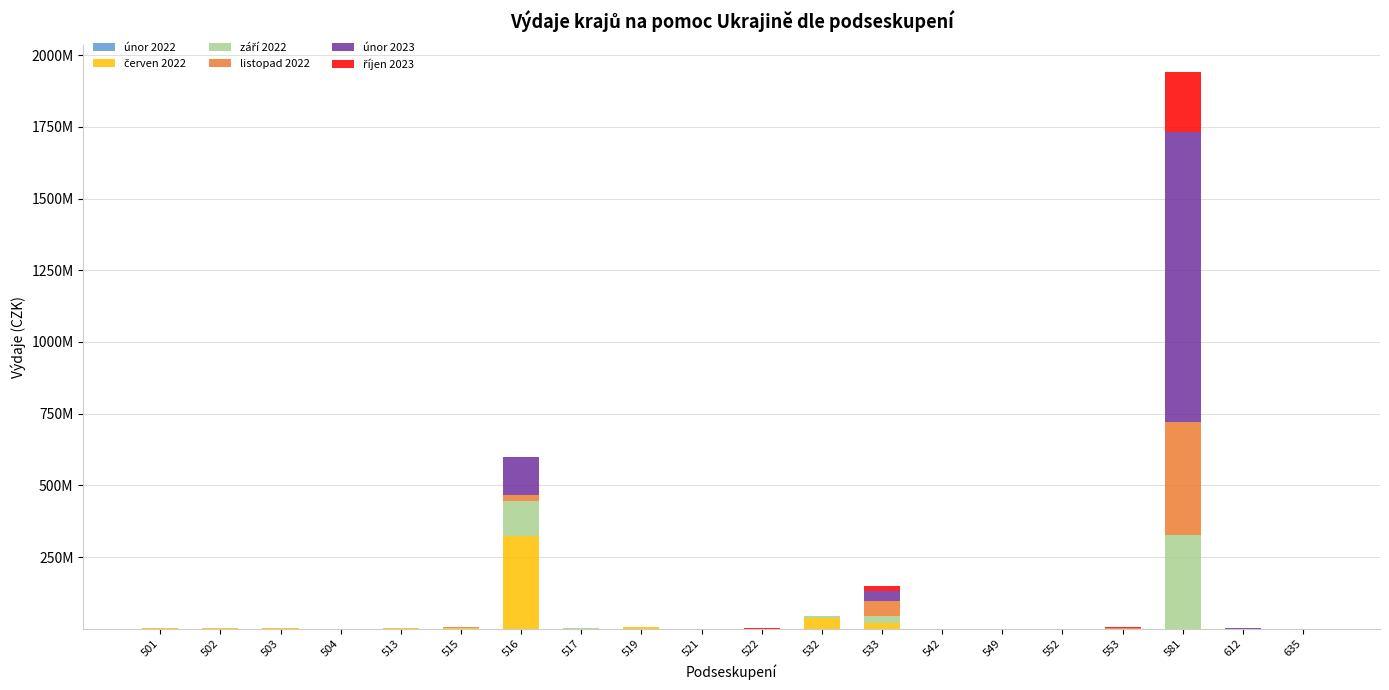

Where is červen 2022 nearest to the value 161230751?

532